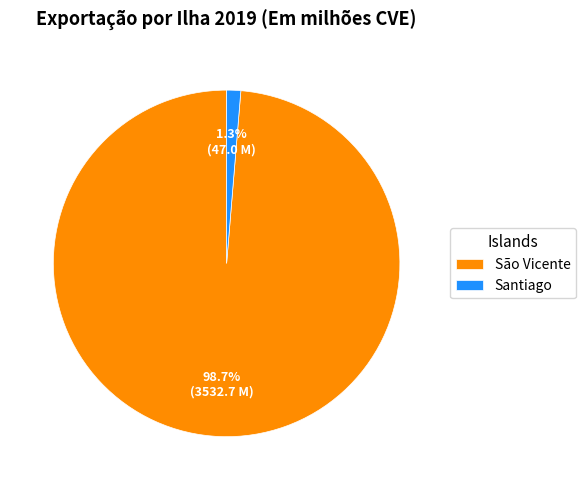

Which has a higher value, Santiago or São Vicente?

São Vicente